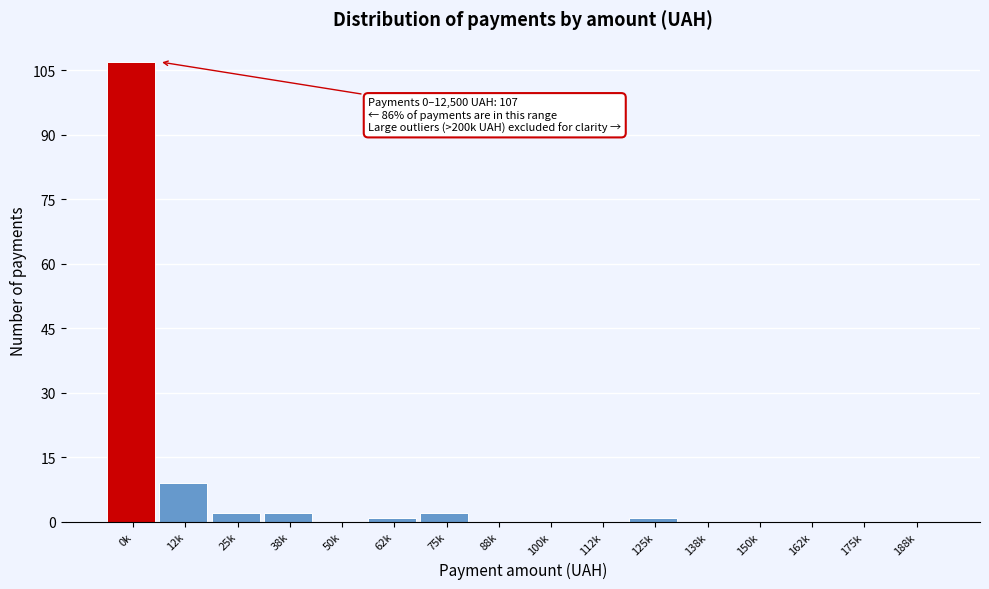

Reading left to right, extract all data points from this chart.

0k=107	12k=9	25k=2	38k=2	50k=0	62k=1	75k=2	88k=0	100k=0	112k=0	125k=1	138k=0	150k=0	162k=0	175k=0	188k=0